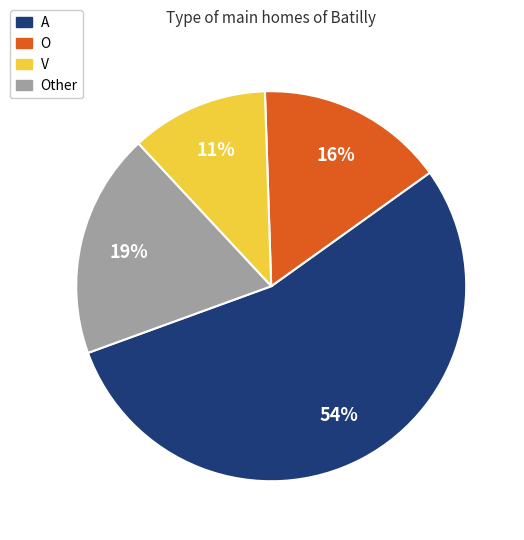

What is the ratio of the value at V to the value at O?

0.7